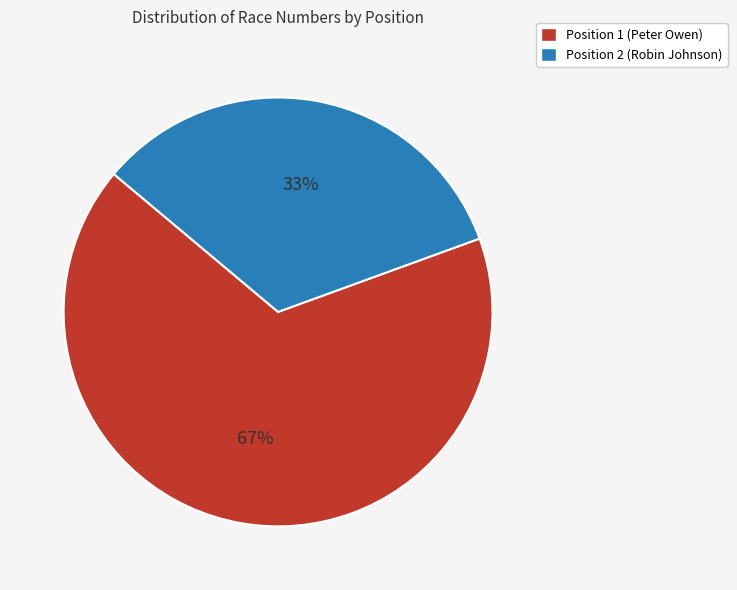

Which category has the biggest portion of the pie?

Position 1 (Peter Owen)